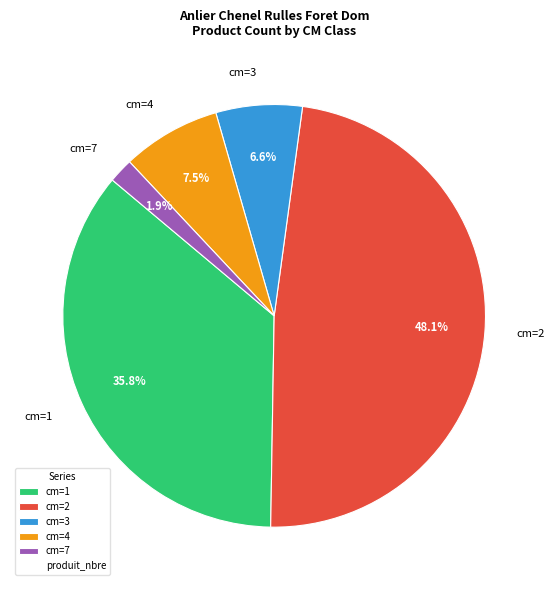

Which has a higher value, cm=1 or cm=3?

cm=1